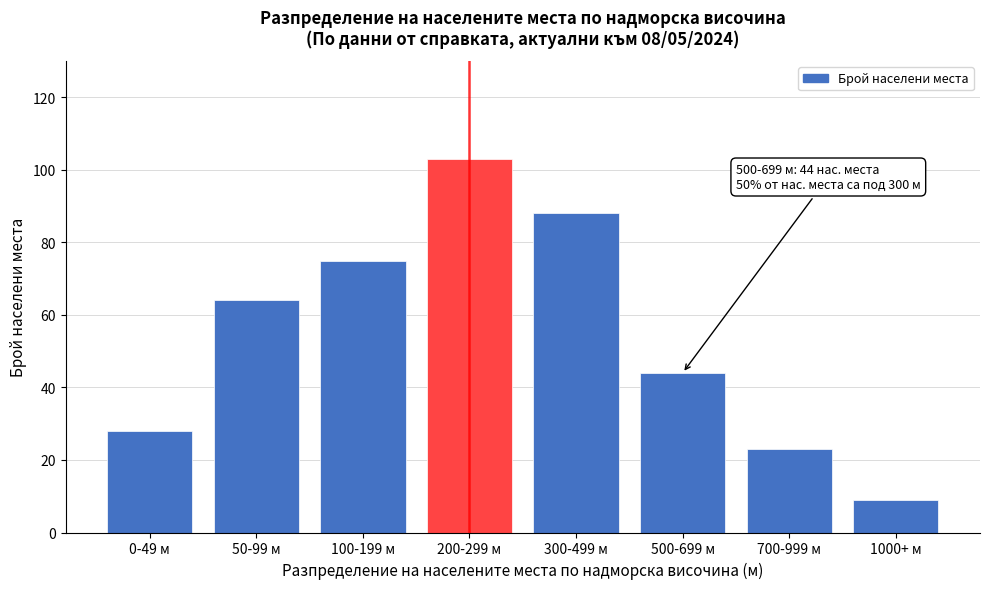

Reading right to left, transcribe all the data shown in this chart.

9	23	44	88	103	75	64	28